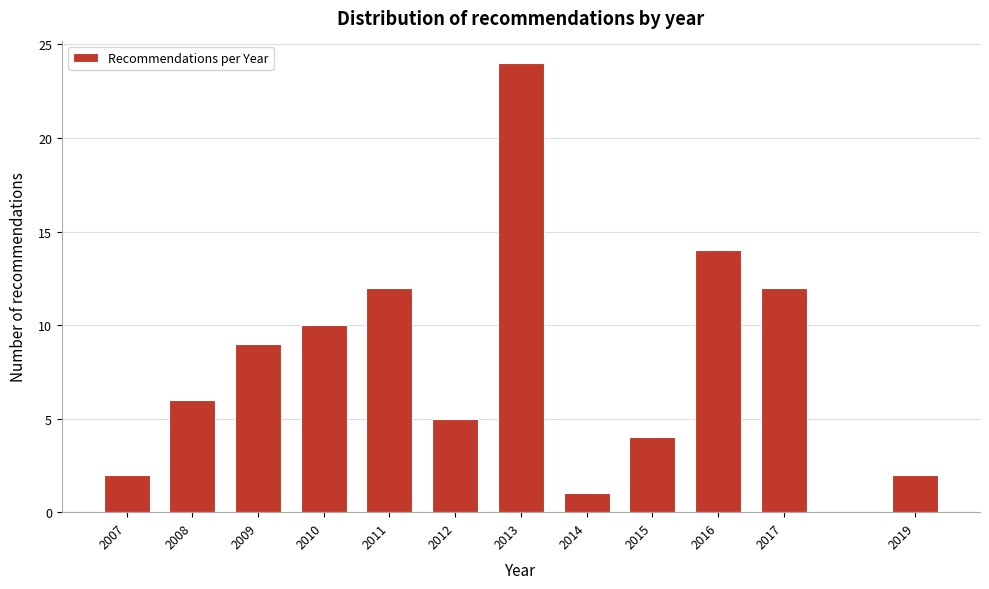

Reading left to right, what are all the values shown in this chart?

2	6	9	10	12	5	24	1	4	14	12	2